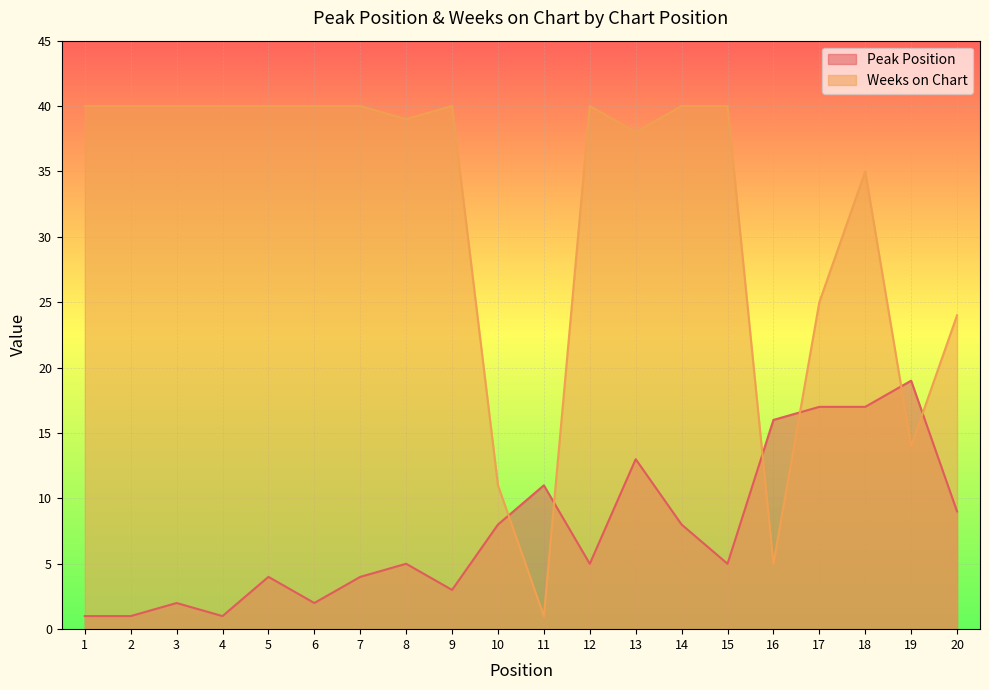

Between 2 and 18, which series saw the biggest shift?

Peak Position